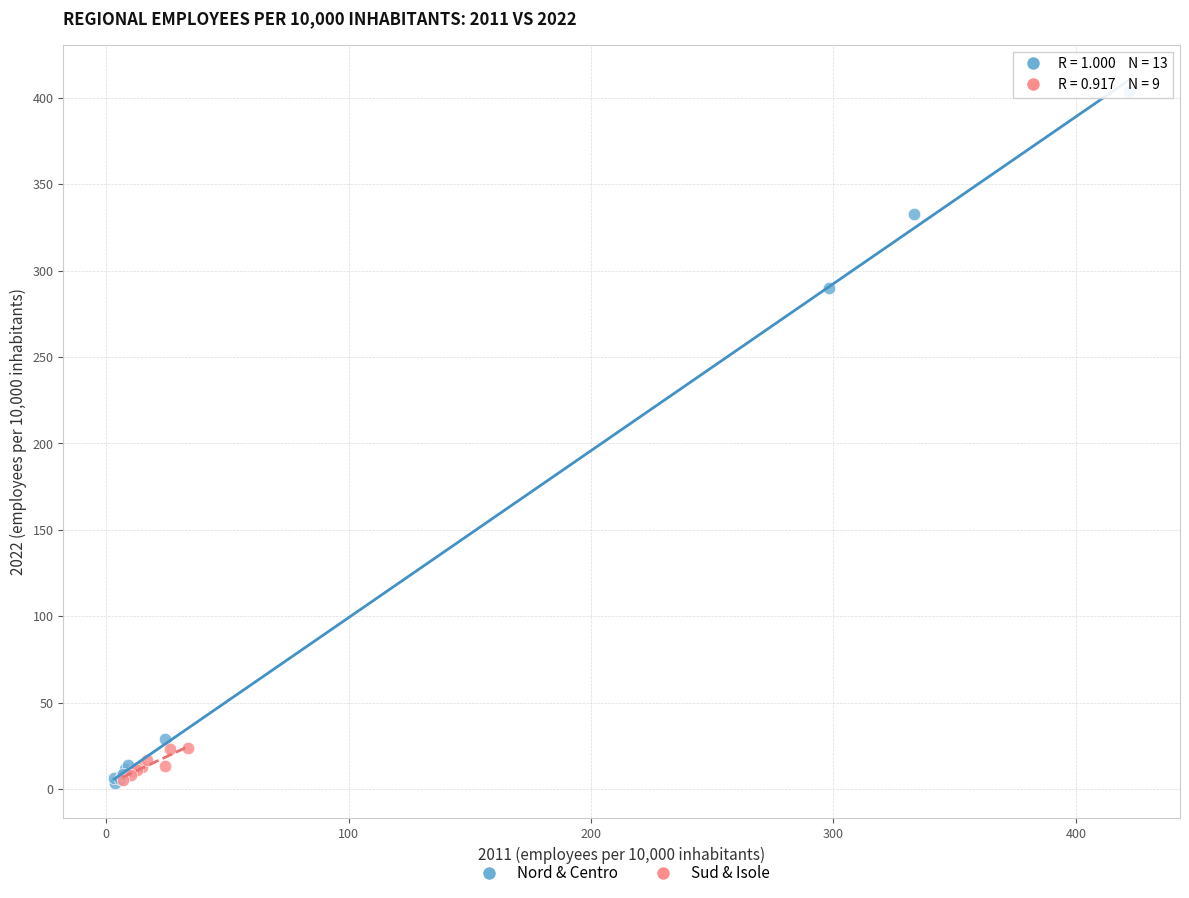

What are all the series names shown in the legend?

Nord & Centro, Sud & Isole